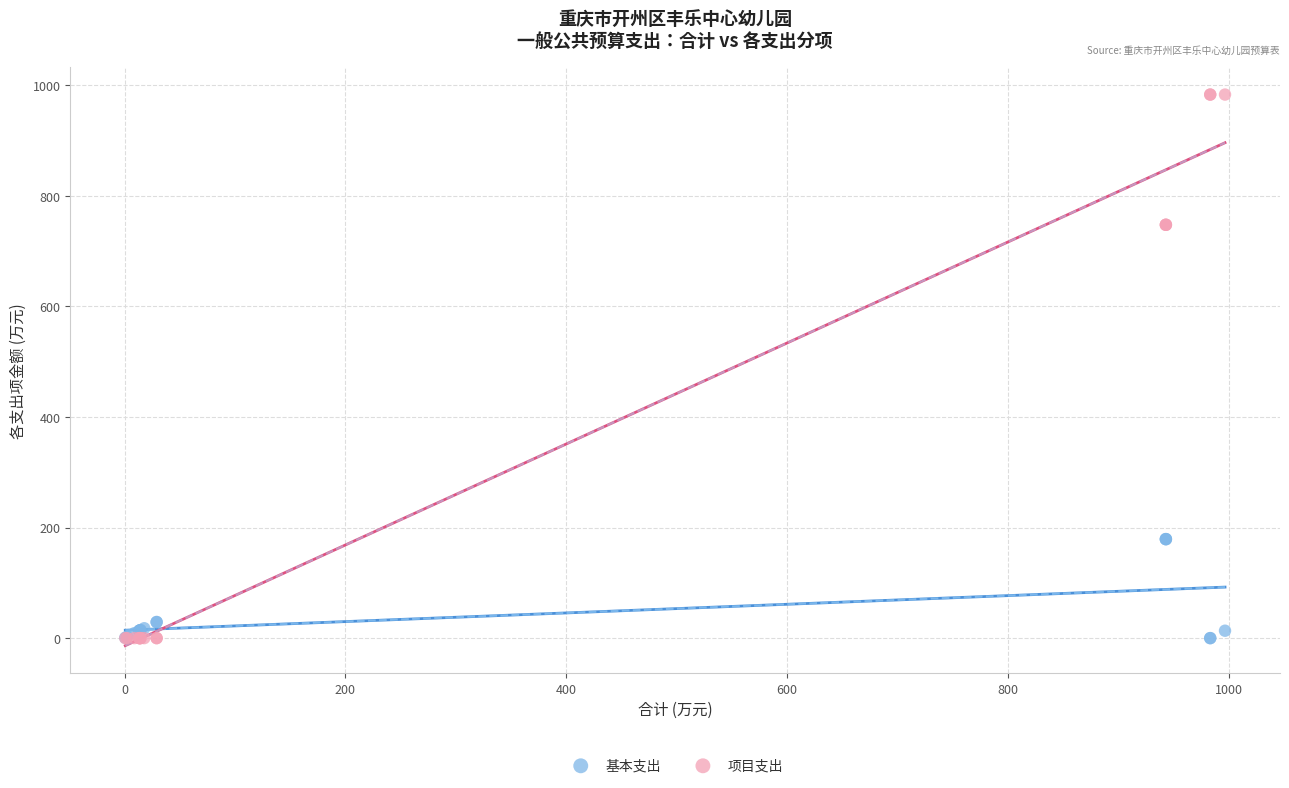

Which series reaches the maximum Y coordinate?

项目支出